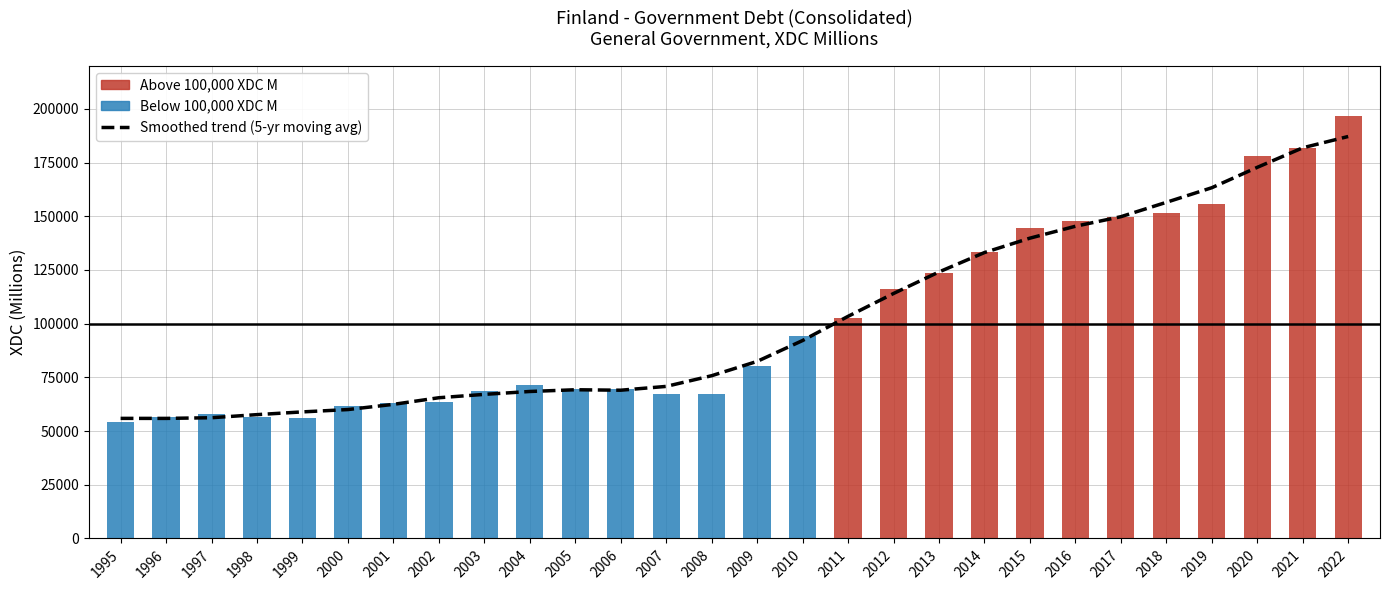

What is the approximate value of Smoothed trend (5-yr moving avg) at 1995, to the nearest 100?

55900